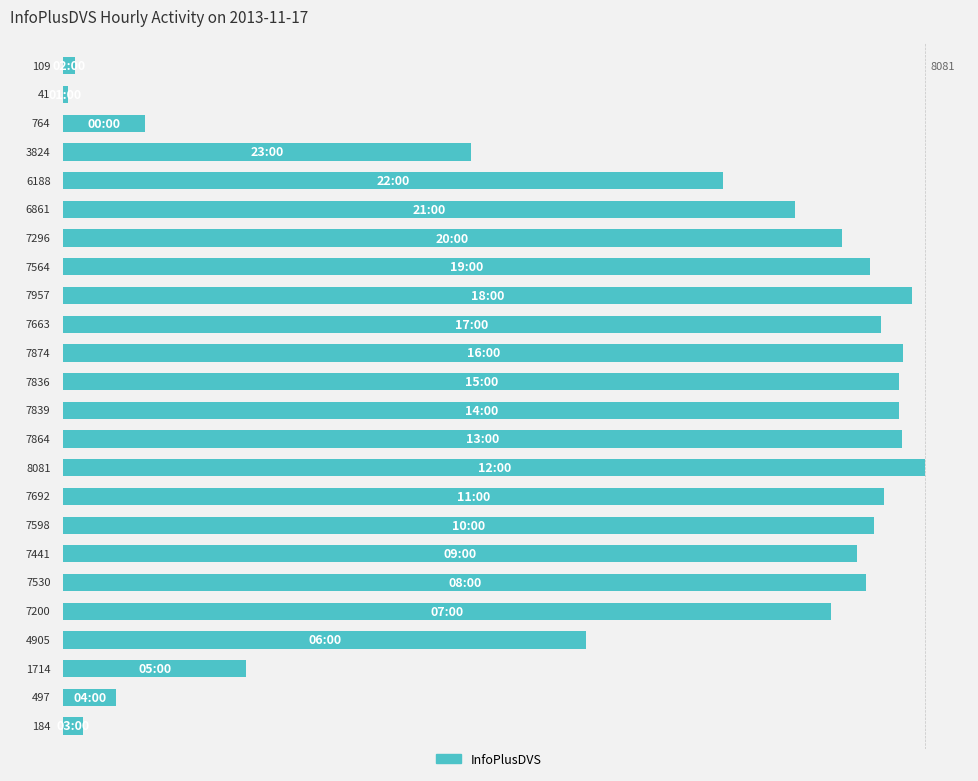

What is the greatest value displayed?

8081